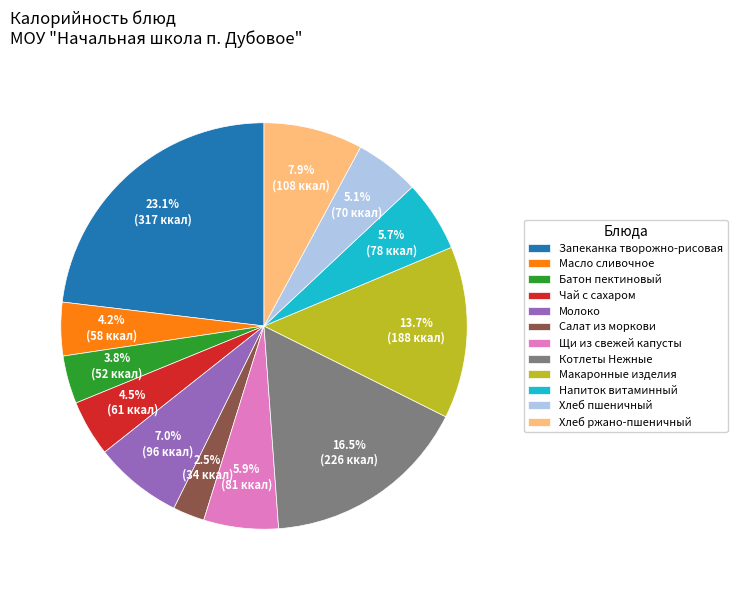

To the nearest percent, what percentage of the pie is Молоко?

7%